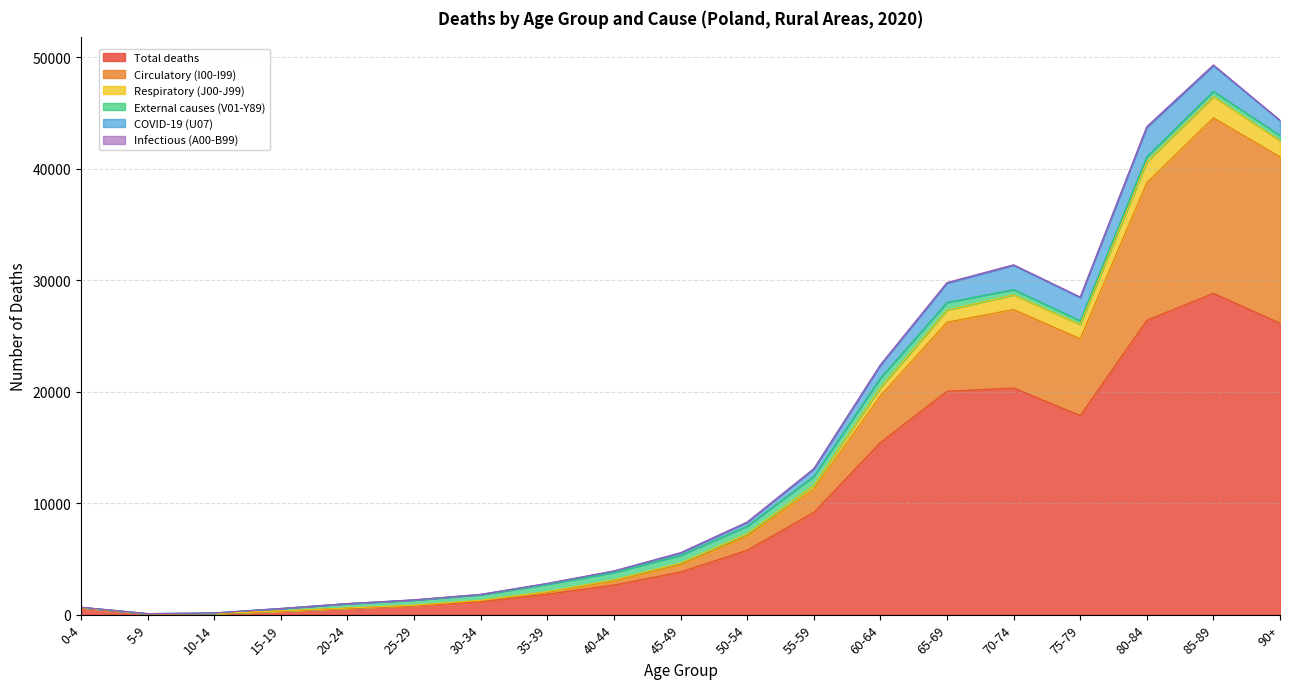

True or false: Circulatory (I00-I99) and Total deaths cross at least once.

False